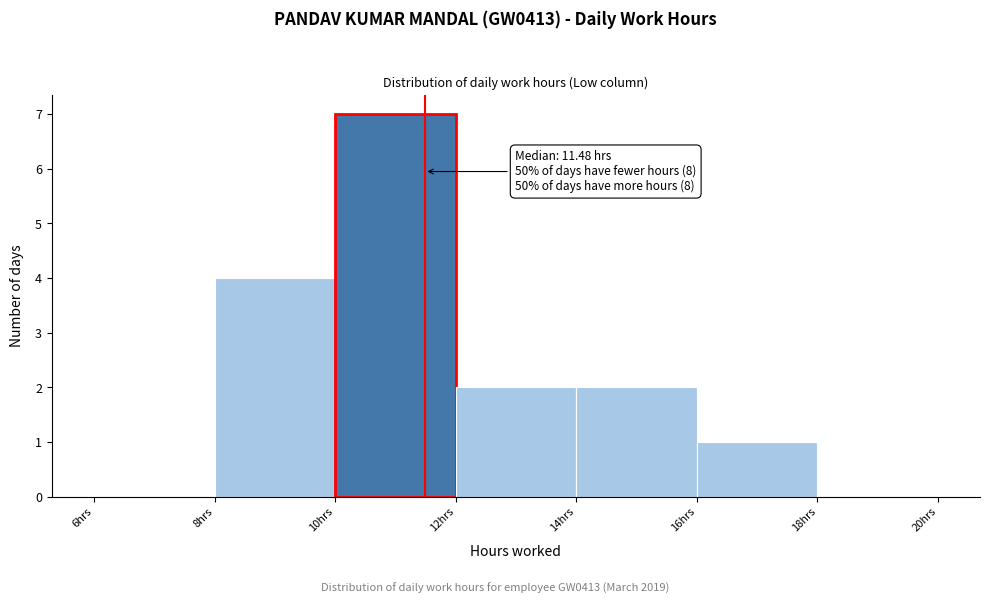

Which range on the x-axis has the tallest bar?

10 to 12